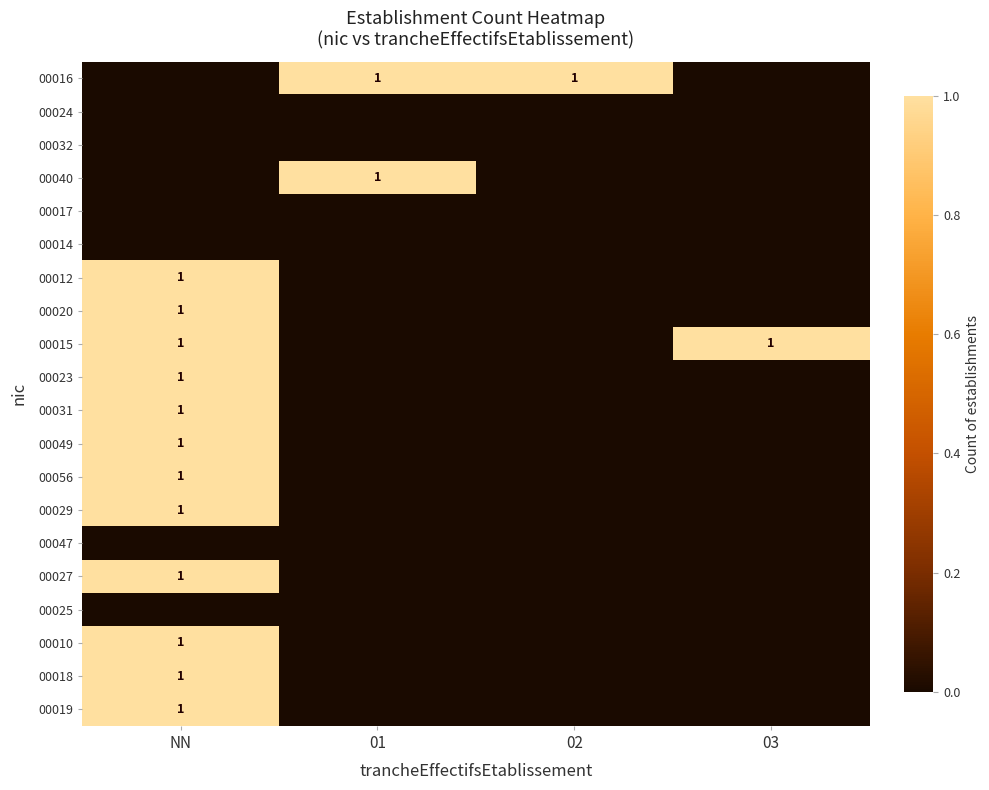

What is the maximum value shown in the chart?

1